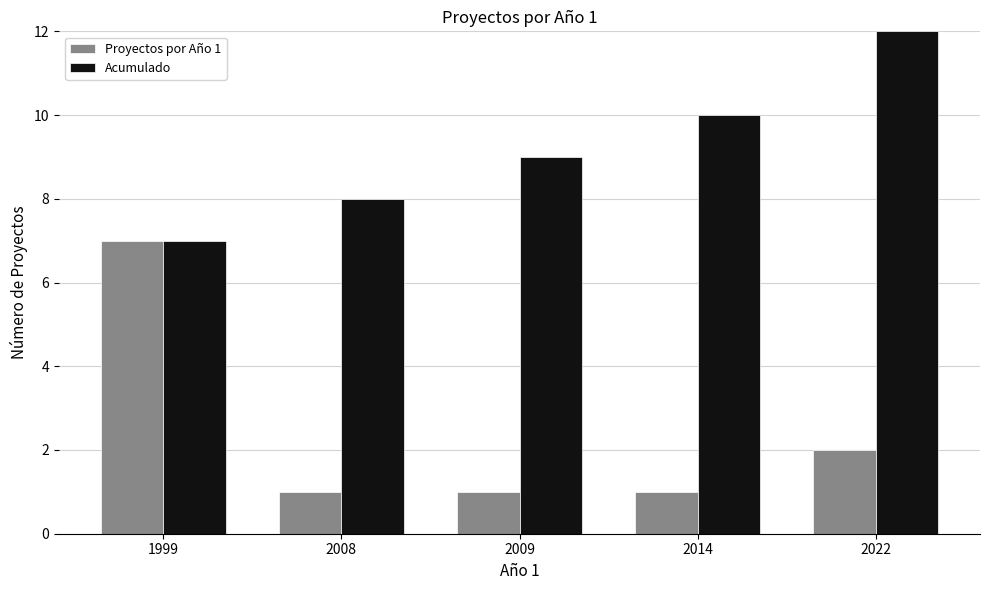

What is the minimum value for Acumulado?

7